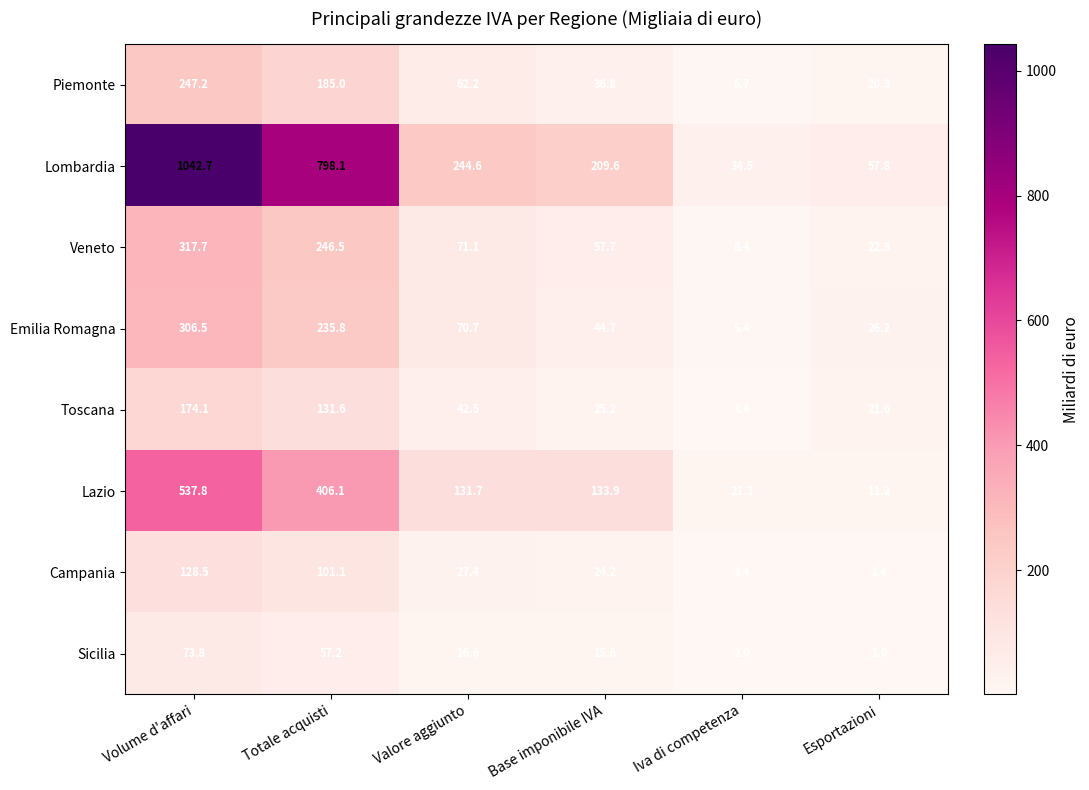

Which series has the widest spread of values?

Lombardia